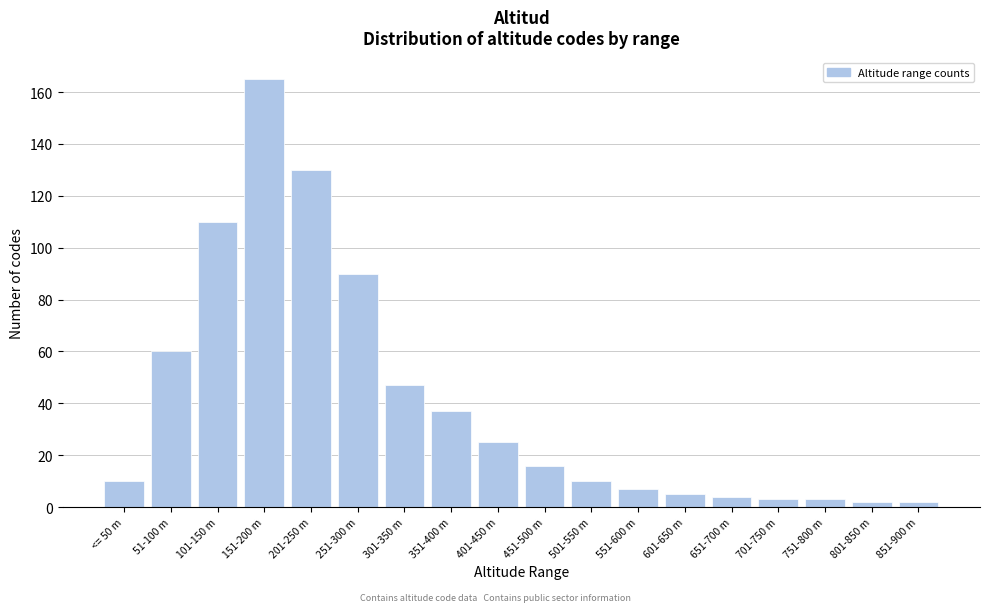

Reading right to left, list all the values displayed in this chart.

2	2	3	3	4	5	7	10	16	25	37	47	90	130	165	110	60	10